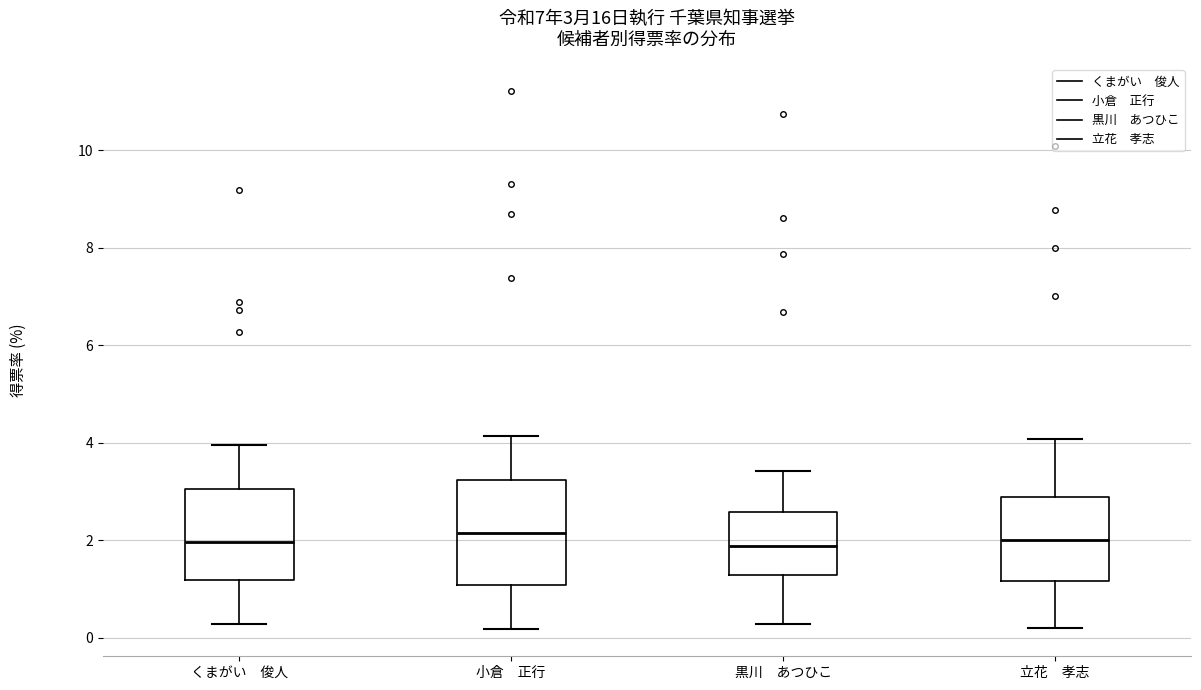

Comparing the boxes themselves (not the whiskers), which one is the tallest?

小倉 正行